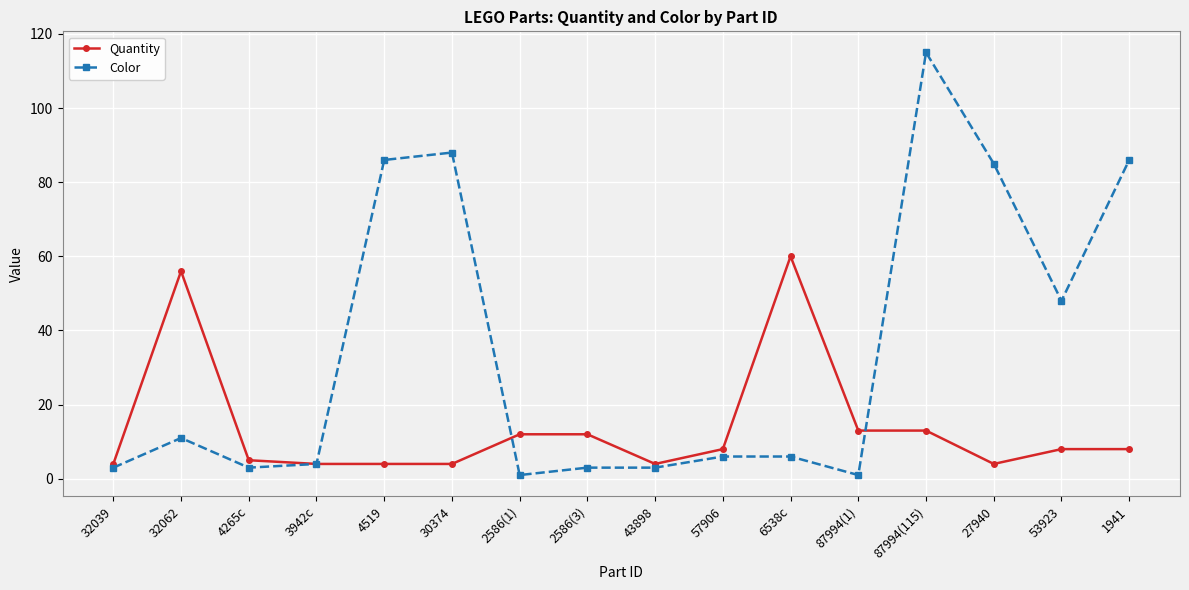

Reading left to right, what are all the values shown in this chart?

Quantity: 4	56	5	4	4	4	12	12	4	8	60	13	13	4	8	8
Color: 3	11	3	4	86	88	1	3	3	6	6	1	115	85	48	86